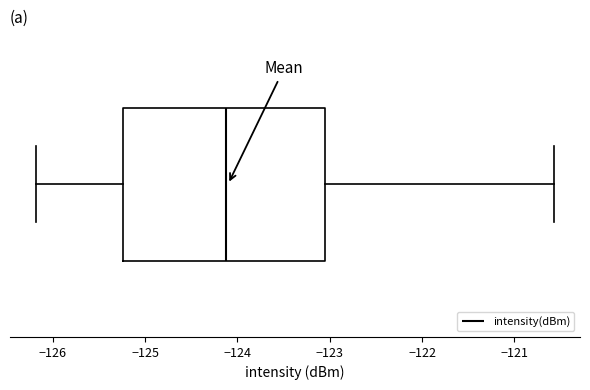

Read this box plot against the x-axis: the position of the median line, the range covered by the box, and the ends of both whiskers. The values are not printed on the chart, so give them approximately, as read against the axis.

median -124.1, box -125.2 to -123.1, whiskers -126.2 to -120.6